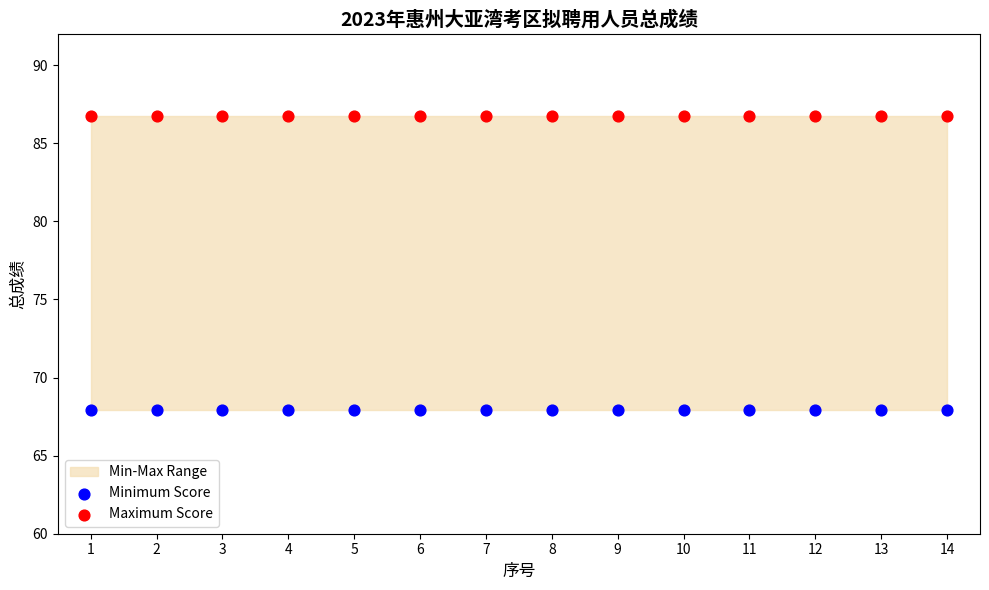

Which series contains the highest Y value?

Maximum Score